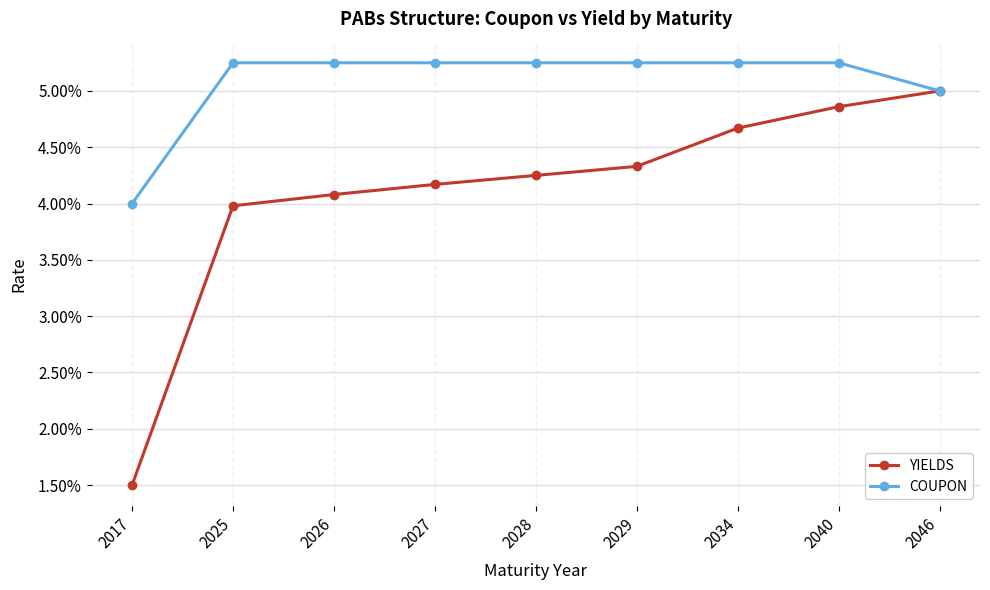

Is the value of YIELDS at 2040 greater than the value of COUPON at 2040?

No